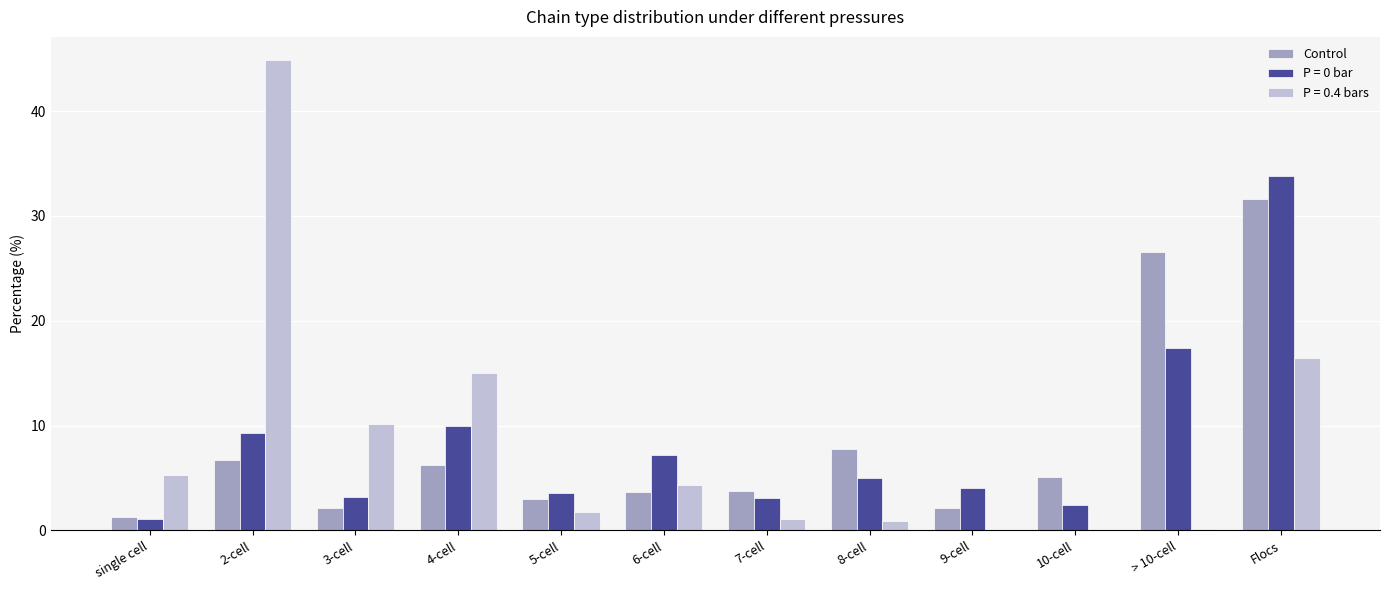

What is the sum of all P = 0.4 bars values?

100.0